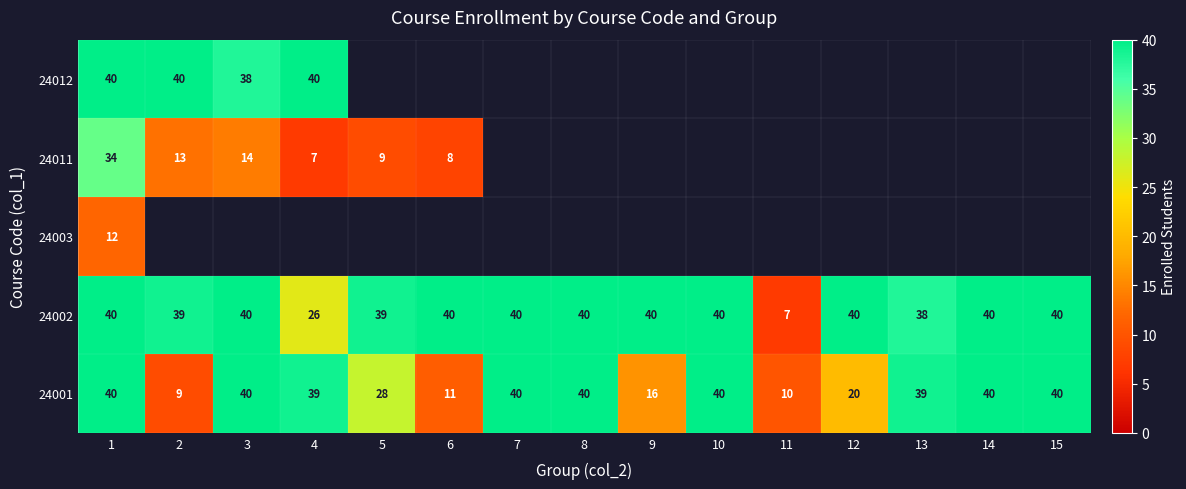

What is the minimum value for 24001?

9